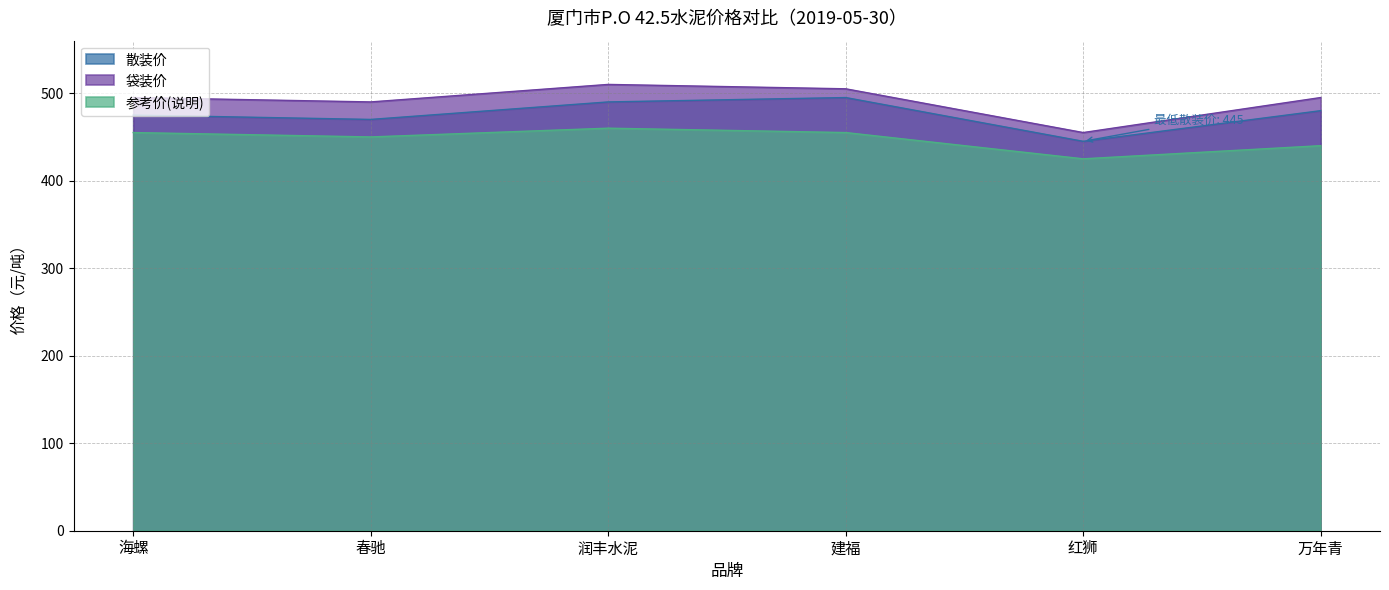

True or false: 散装价 and 参考价(说明) intersect in this chart.

False